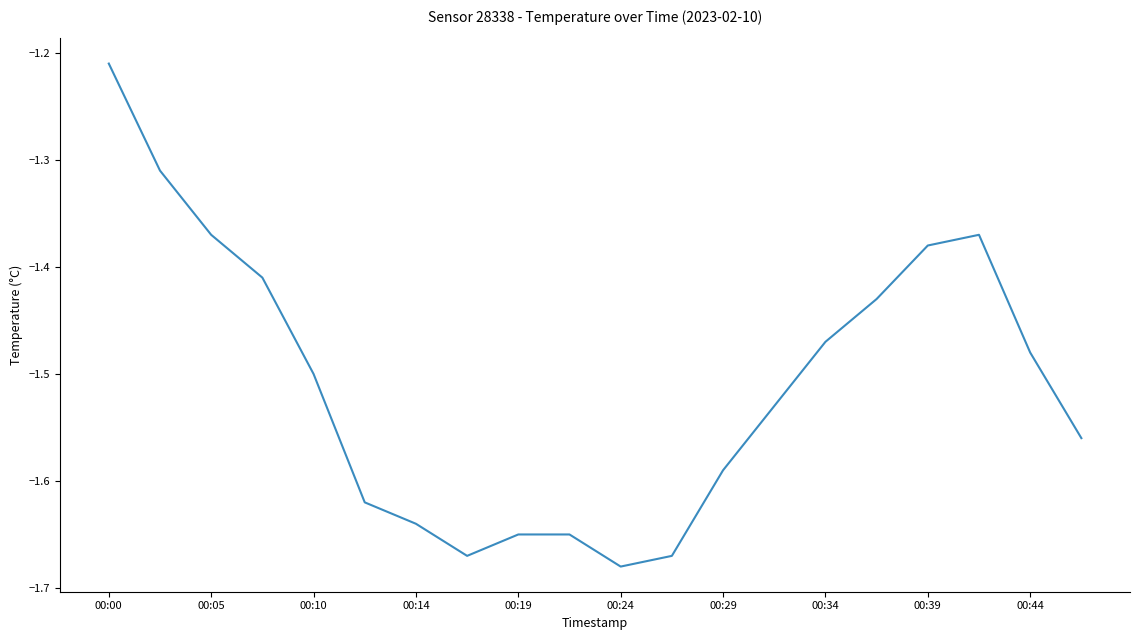

What is the difference between the maximum and minimum values?

0.5